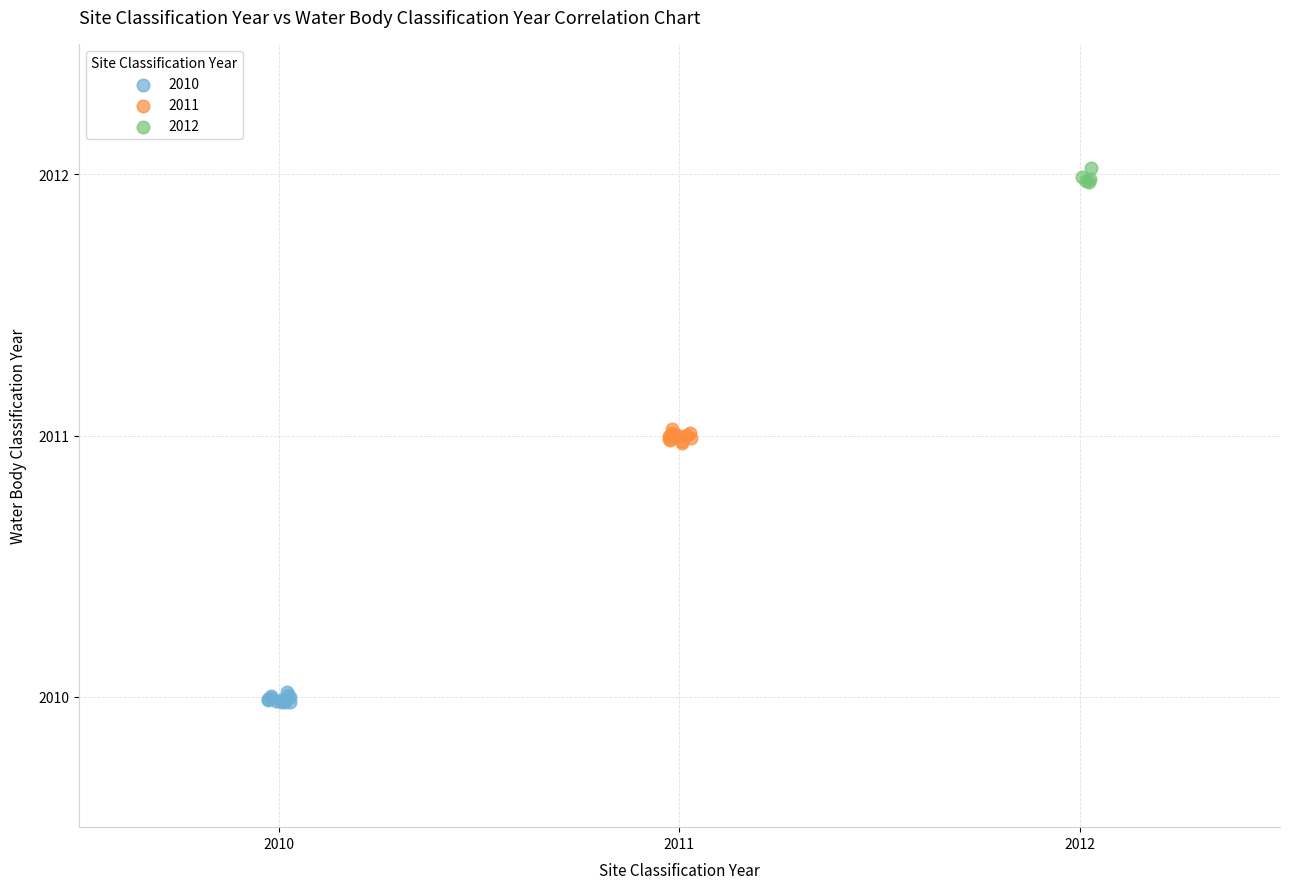

Which series reaches the maximum Y coordinate?

2012